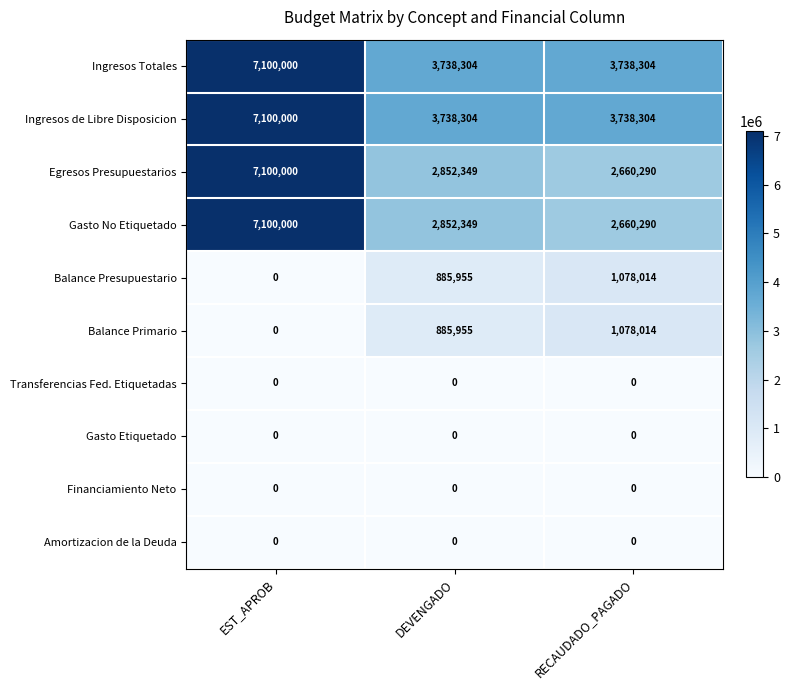

What is the spread (max minus min) of values at DEVENGADO?

3738304